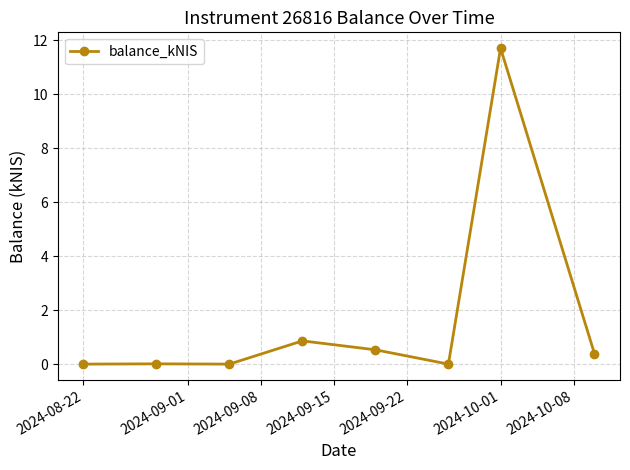

What is the sum of all values?

13.5